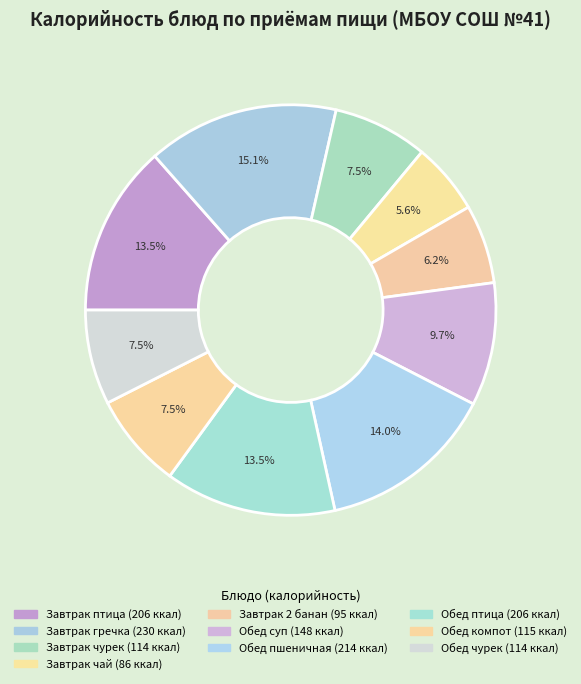

To the nearest percent, what is the average slice percentage?

10%